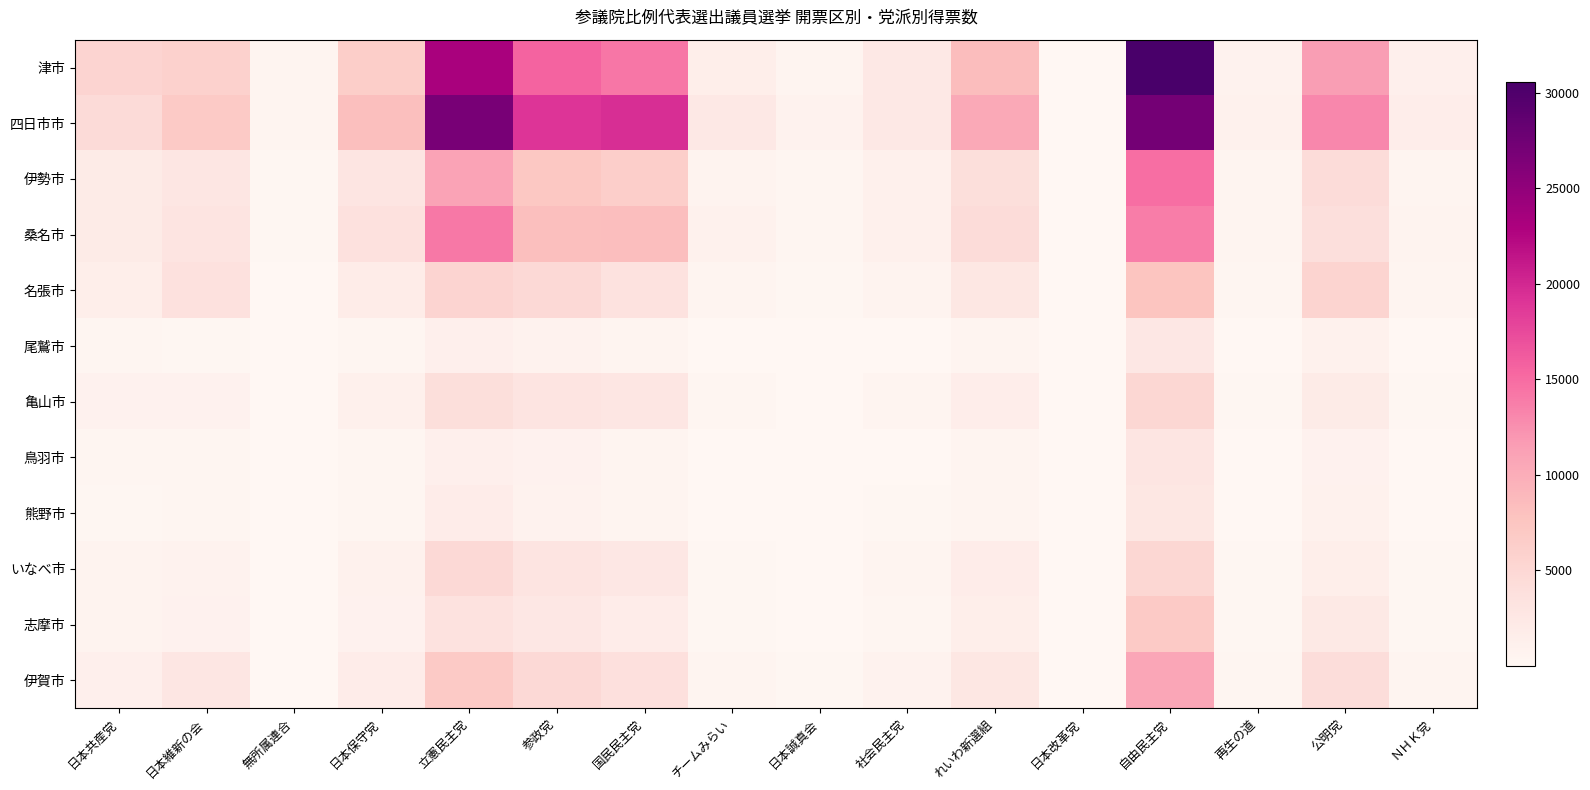

Reading left to right, transcribe all the data shown in this chart.

津市: 日本共産党=5415.6	日本維新の会=5965.9	無所属連合=381.0	日本保守党=6440.0	立憲民主党=23181.6	参政党=15583.6	国民民主党=14289.0	チームみらい=1515.0	日本誠真会=505.0	社会民主党=2397.9	れいわ新選組=8407.9	日本改革党=85.0	自由民主党=30565.2	再生の道=816.0	公明党=11552.6	ＮＨＫ党=1301.5
四日市市: 日本共産党=4436.1	日本維新の会=6840.0	無所属連合=424.0	日本保守党=8171.0	立憲民主党=26823.7	参政党=19015.2	国民民主党=19548.2	チームみらい=2457.0	日本誠真会=750.0	社会民主党=2402.0	れいわ新選組=10437.2	日本改革党=101.0	自由民主党=27138.8	再生の道=1067.0	公明党=13028.8	ＮＨＫ党=1590.0
伊勢市: 日本共産党=1914.1	日本維新の会=2812.1	無所属連合=181.0	日本保守党=2900.0	立憲民主党=11010.8	参政党=7217.6	国民民主党=6217.3	チームみらい=650.0	日本誠真会=267.0	社会民主党=1092.9	れいわ新選組=4038.0	日本改革党=40.0	自由民主党=14886.5	再生の道=392.0	公明党=4348.6	ＮＨＫ党=504.0
桑名市: 日本共産党=1978.1	日本維新の会=3069.1	無所属連合=223.0	日本保守党=3696.0	立憲民主党=14201.6	参政党=8183.0	国民民主党=8352.1	チームみらい=1051.0	日本誠真会=320.0	社会民主党=1188.0	れいわ新選組=4353.0	日本改革党=54.0	自由民主党=13820.8	再生の道=454.0	公明党=3923.9	ＮＨＫ党=645.4
名張市: 日本共産党=1440.1	日本維新の会=3588.0	無所属連合=110.0	日本保守党=1878.0	立憲民主党=5490.4	参政党=4772.6	国民民主党=3443.8	チームみらい=373.0	日本誠真会=196.0	社会民主党=626.0	れいわ新選組=2654.0	日本改革党=26.0	自由民主党=7605.2	再生の道=292.0	公明党=5589.0	ＮＨＫ党=414.0
尾鷲市: 日本共産党=253.1	日本維新の会=239.0	無所属連合=8.0	日本保守党=299.0	立憲民主党=1240.6	参政党=830.0	国民民主党=497.6	チームみらい=42.0	日本誠真会=34.0	社会民主党=111.0	れいわ新選組=447.0	日本改革党=3.0	自由民主党=2540.7	再生の道=40.0	公明党=984.0	ＮＨＫ党=64.0
亀山市: 日本共産党=879.0	日本維新の会=923.0	無所属連合=55.0	日本保守党=1108.0	立憲民主党=4031.6	参政党=3104.0	国民民主党=2846.6	チームみらい=246.0	日本誠真会=90.0	社会民主党=374.0	れいわ新選組=1556.0	日本改革党=20.0	自由民主党=5066.0	再生の道=150.0	公明党=1982.8	ＮＨＫ党=216.0
鳥羽市: 日本共産党=307.2	日本維新の会=275.0	無所属連合=17.0	日本保守党=287.0	立憲民主党=1223.7	参政党=907.0	国民民主党=533.2	チームみらい=50.0	日本誠真会=29.0	社会民主党=103.0	れいわ新選組=441.0	日本改革党=1.0	自由民主党=2918.0	再生の道=39.0	公明党=896.9	ＮＨＫ党=72.0
熊野市: 日本共産党=184.0	日本維新の会=306.0	無所属連合=37.0	日本保守党=269.0	立憲民主党=1700.2	参政党=763.0	国民民主党=517.7	チームみらい=44.0	日本誠真会=45.0	社会民主党=122.0	れいわ新選組=414.0	日本改革党=3.0	自由民主党=2669.1	再生の道=38.0	公明党=1012.0	ＮＨＫ党=56.0
いなべ市: 日本共産党=686.1	日本維新の会=747.0	無所属連合=57.0	日本保守党=1042.0	立憲民主党=4774.3	参政党=3110.0	国民民主党=2585.3	チームみらい=183.0	日本誠真会=80.0	社会民主党=375.0	れいわ新選組=1712.0	日本改革党=18.0	自由民主党=5024.3	再生の道=122.0	公明党=1510.8	ＮＨＫ党=217.3
志摩市: 日本共産党=658.4	日本維新の会=854.0	無所属連合=57.0	日本保守党=952.0	立憲民主党=3352.5	参政党=2611.0	国民民主党=1731.5	チームみらい=149.0	日本誠真会=87.0	社会民主党=322.0	れいわ新選組=1546.0	日本改革党=9.0	自由民主党=6820.9	再生の道=166.0	公明党=2354.7	ＮＨＫ党=177.0
伊賀市: 日本共産党=1305.2	日本維新の会=2853.1	無所属連合=113.0	日本保守党=1760.0	立憲民主党=6888.3	参政党=4661.7	国民民主党=3778.0	チームみらい=367.0	日本誠真会=202.0	社会民主党=815.9	れいわ新選組=2649.0	日本改革党=22.0	自由民主党=10648.4	再生の道=254.0	公明党=4246.9	ＮＨＫ党=382.5